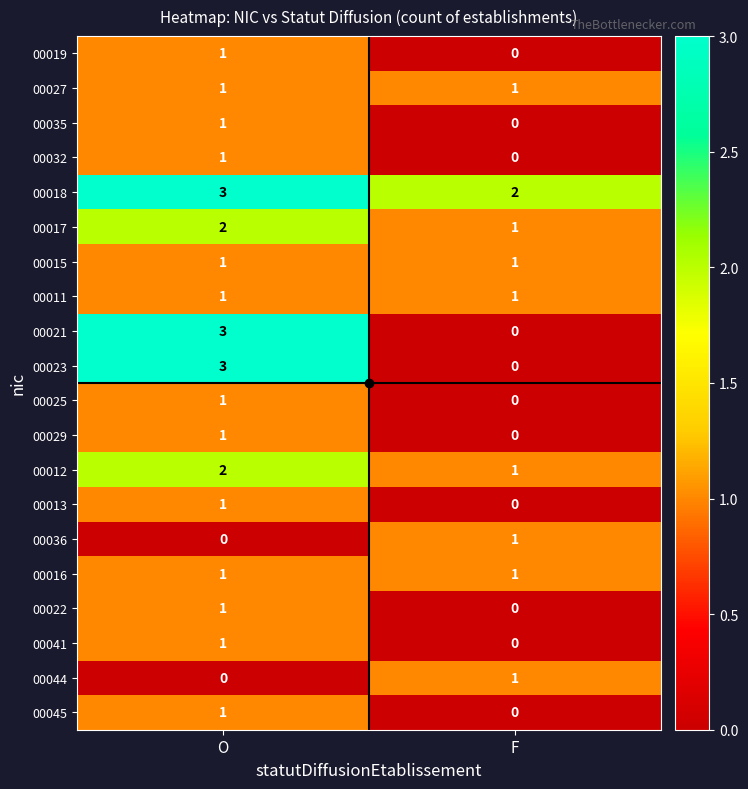

How many series are shown in this chart?

20